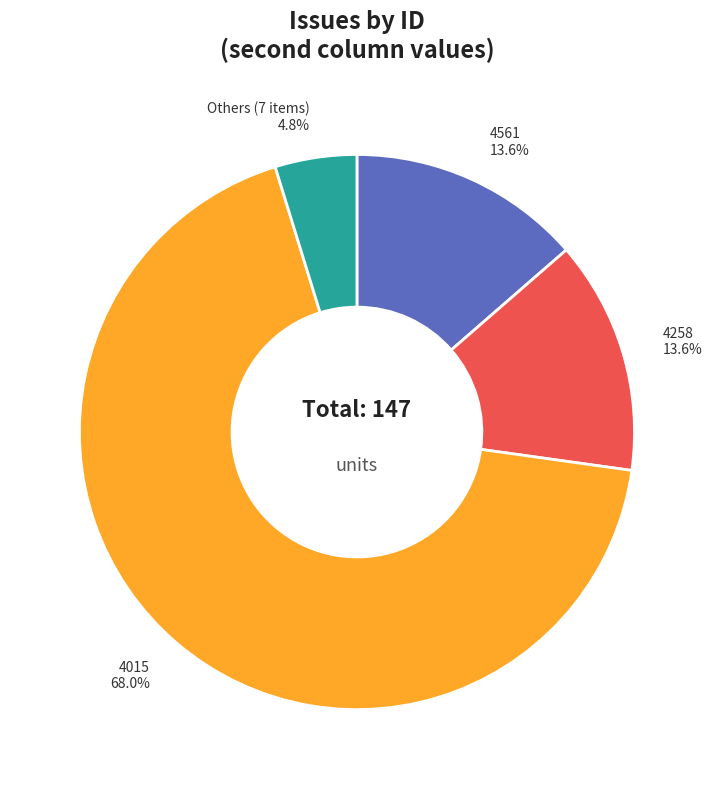

Is there a majority slice in this chart?

Yes